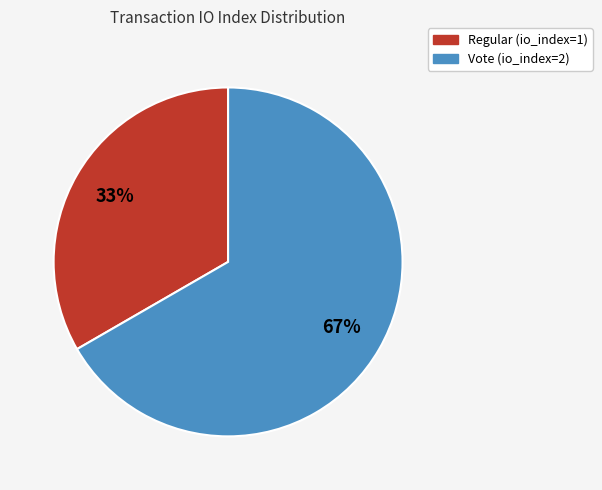

The Regular (io_index=1) slice represents 33% of the pie. True or false?

True